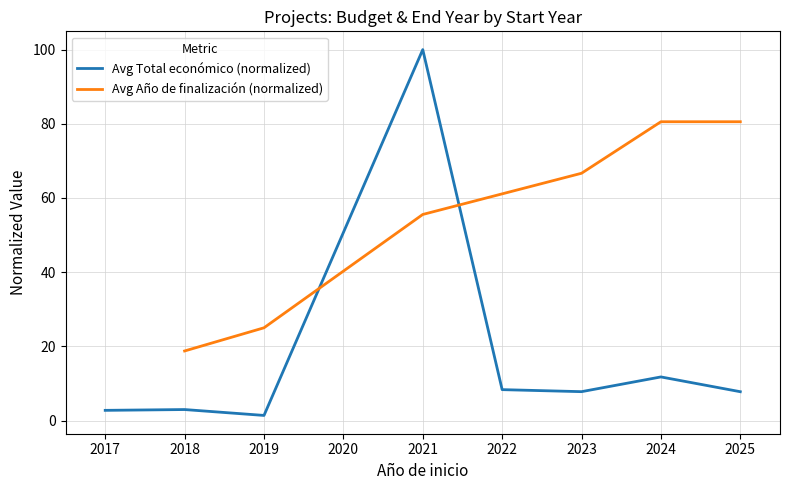

At which label is Avg Total económico (normalized) closest to 50?

2024